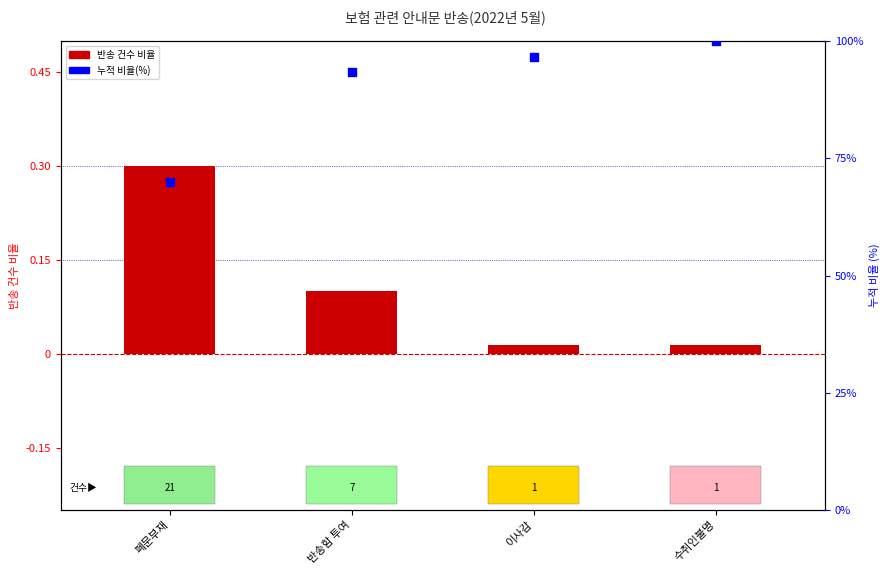

Is the value of 누적 비율(%) at 이사감 greater than the value of 반송 건수 비율 at 폐문부재?

Yes